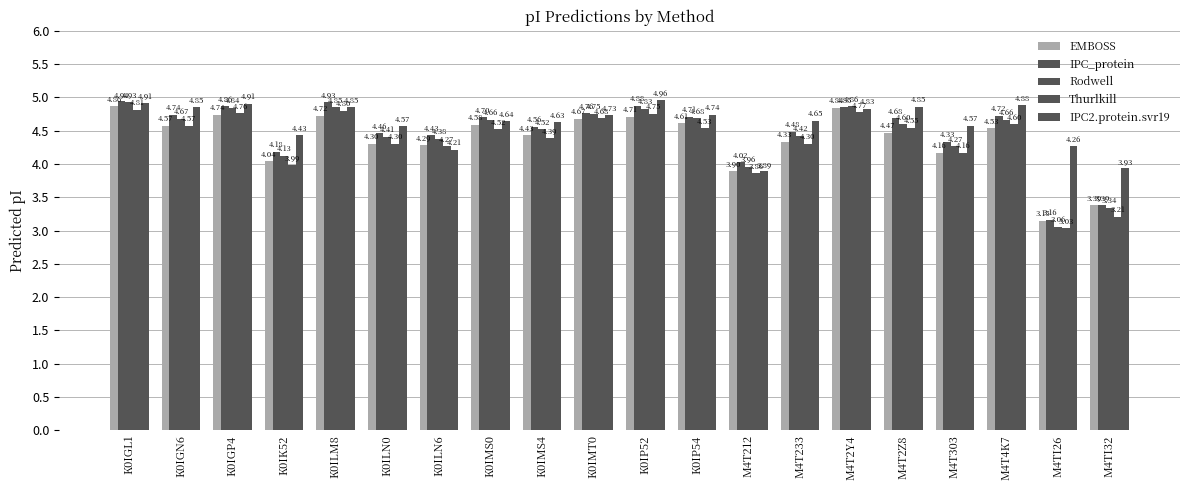

Rank the series by their maximum value, from lowest to highest.

Thurlkill, EMBOSS, Rodwell, IPC_protein, IPC2.protein.svr19